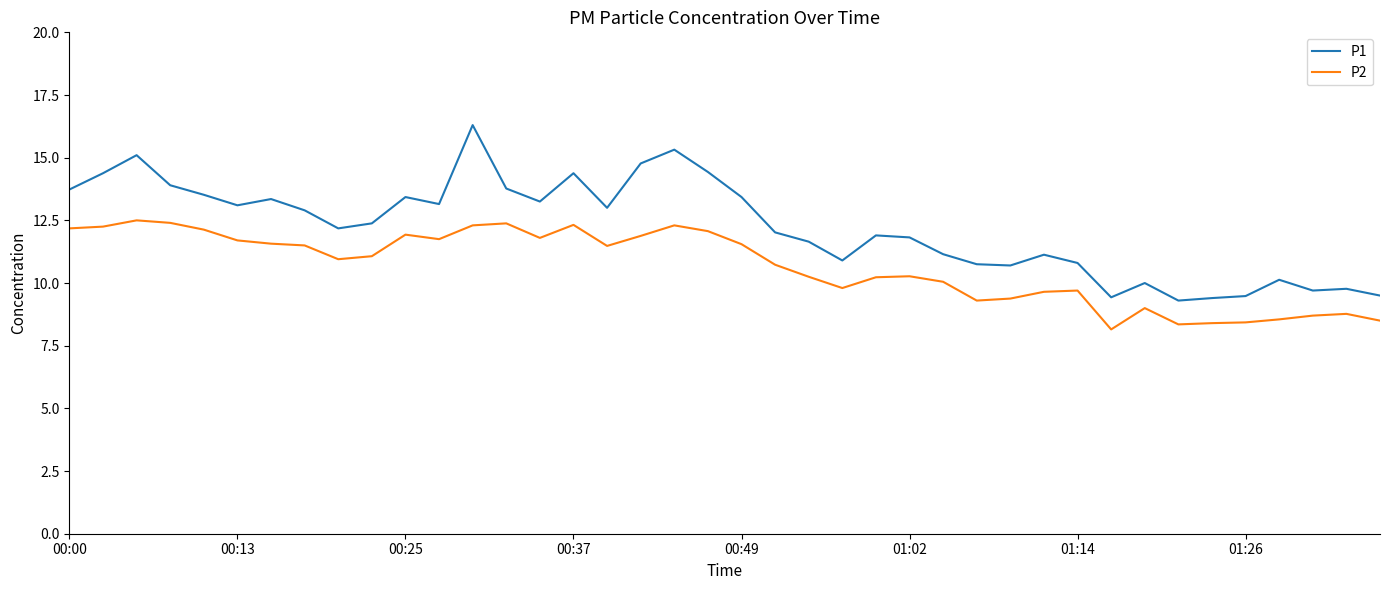

How many lines are shown in the chart?

2